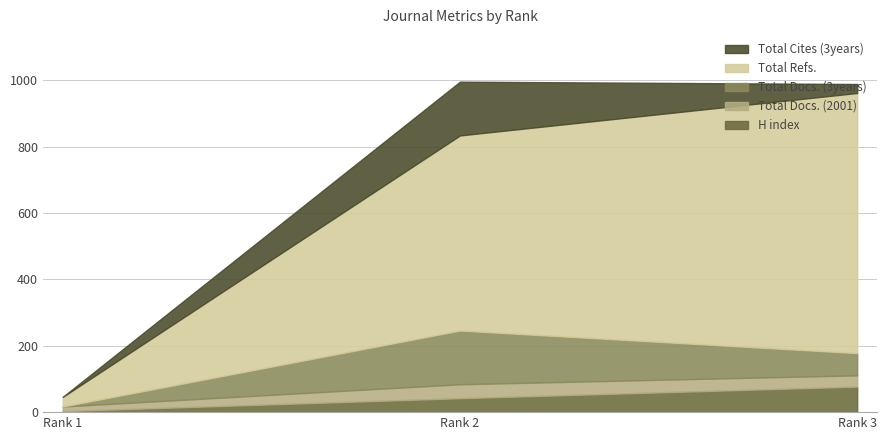

Rank the categories by Total Cites (3years) value from highest to lowest.

Rank 2, Rank 3, Rank 1